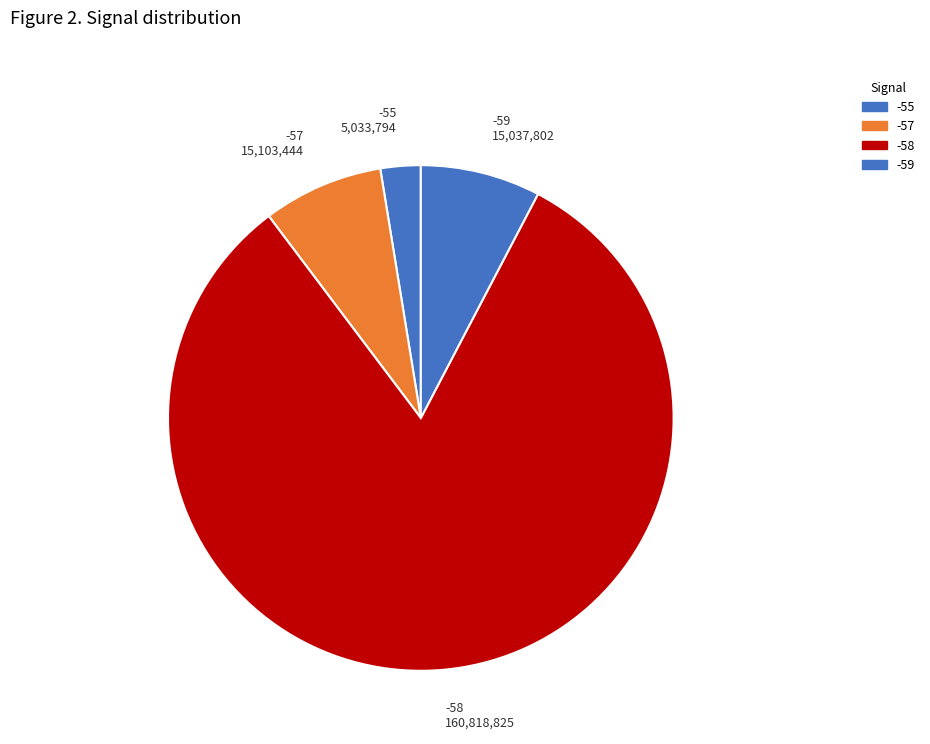

Which category has the smallest portion of the pie?

-55